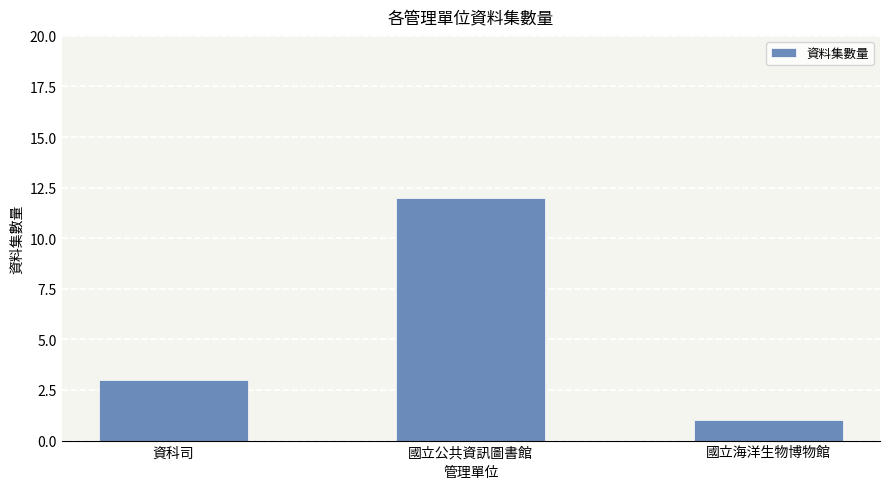

List the labels in order of value, largest first.

國立公共資訊圖書館, 資科司, 國立海洋生物博物館